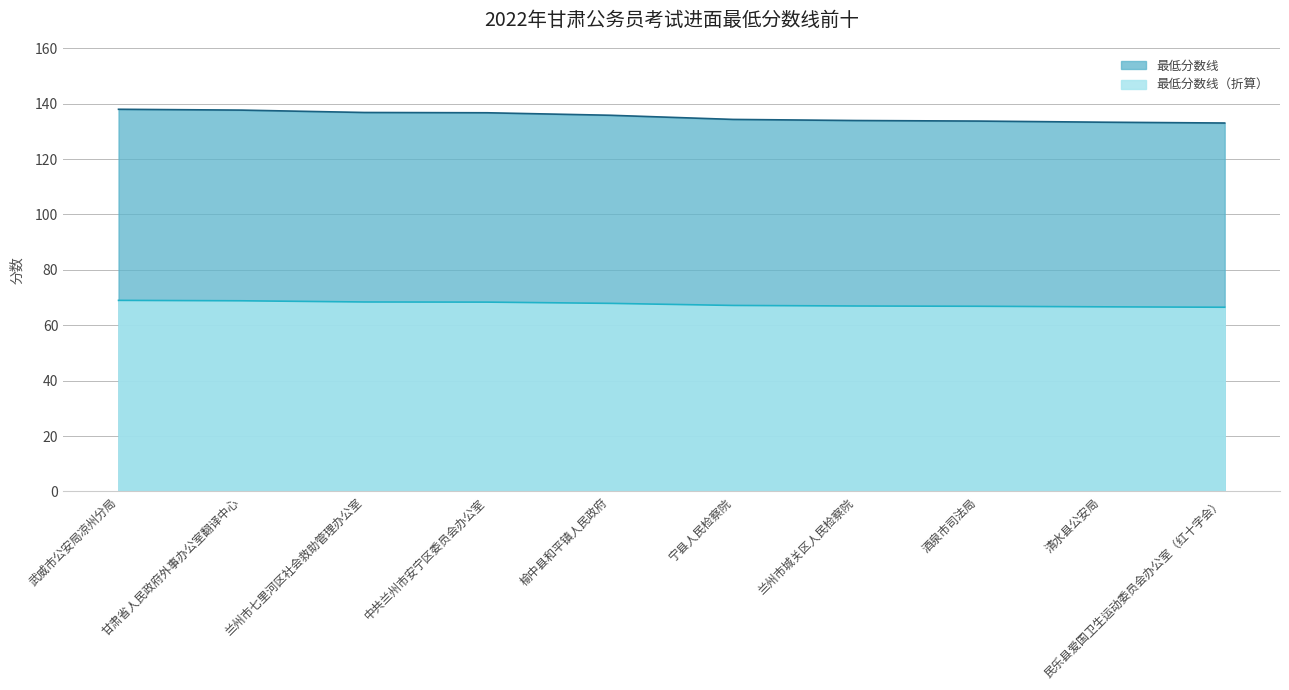

The 最低分数线 series shows 27.1 at 中共兰州市安宁区委员会办公室. True or false?

False